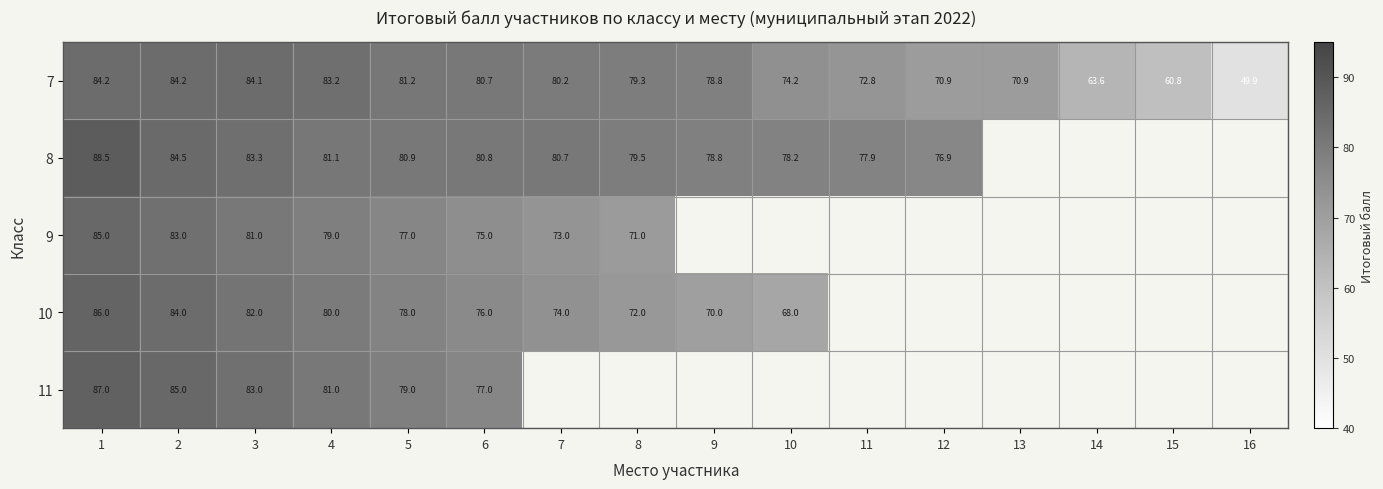

Is it true that 11 equals 87.0 at 1?

True